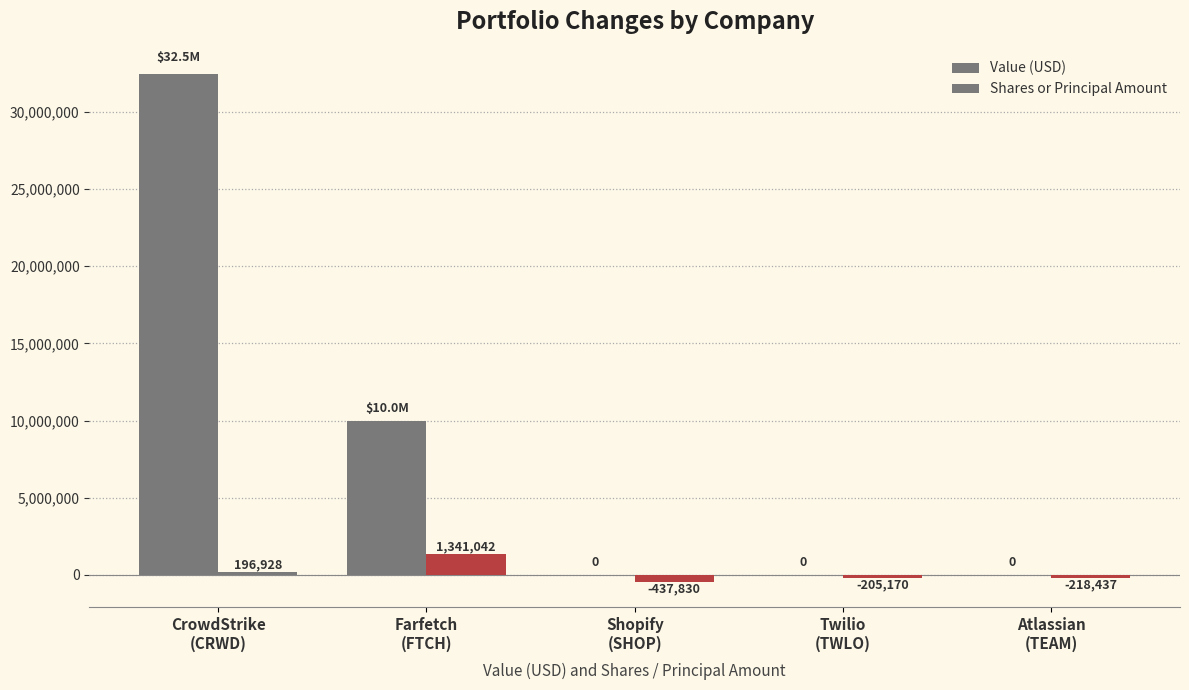

What is the minimum value shown in the chart?

-437830